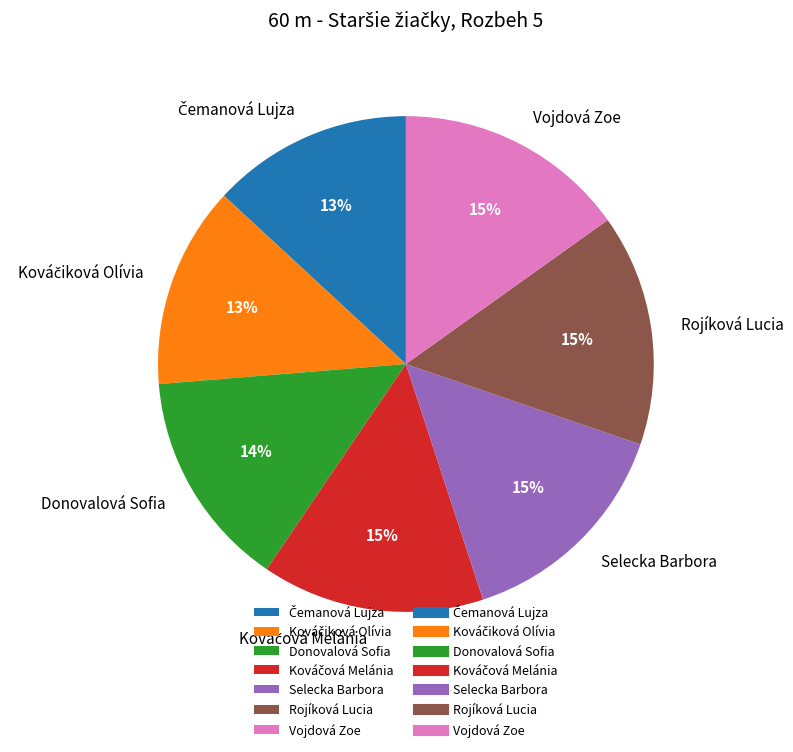

Is the sum of Rojíková Lucia and Donovalová Sofia greater than half?

No